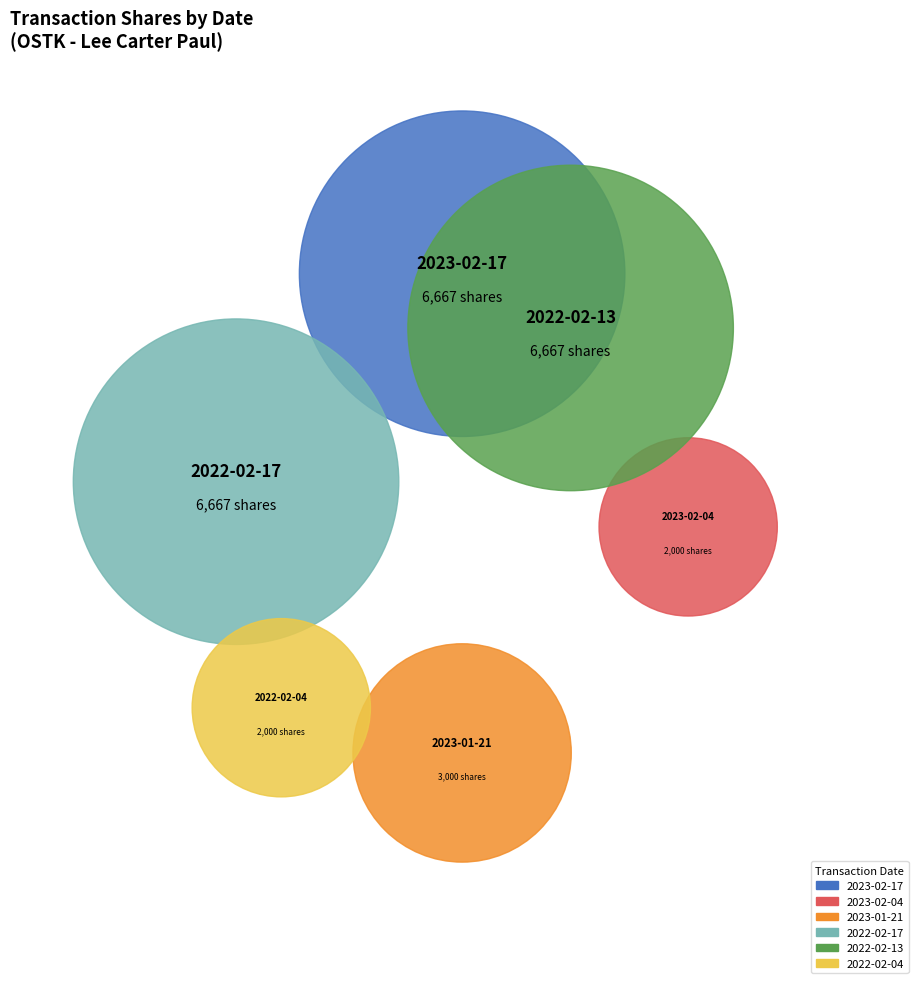

What percentage is NOT represented by 2022-02-17?

75.3%